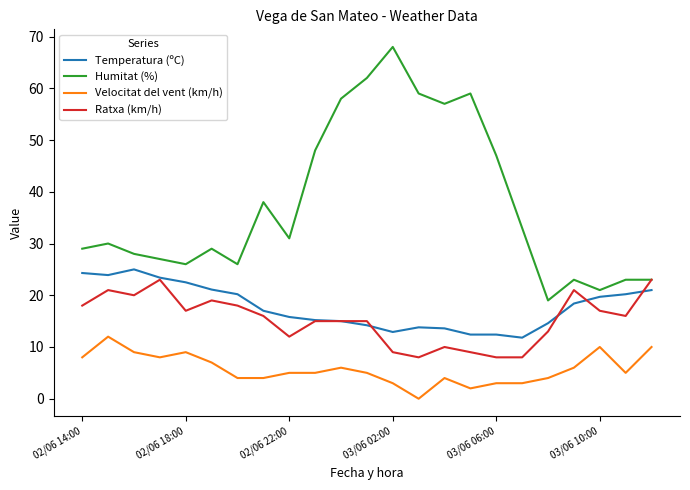

What is the maximum value for Velocitat del vent (km/h)?

12.0